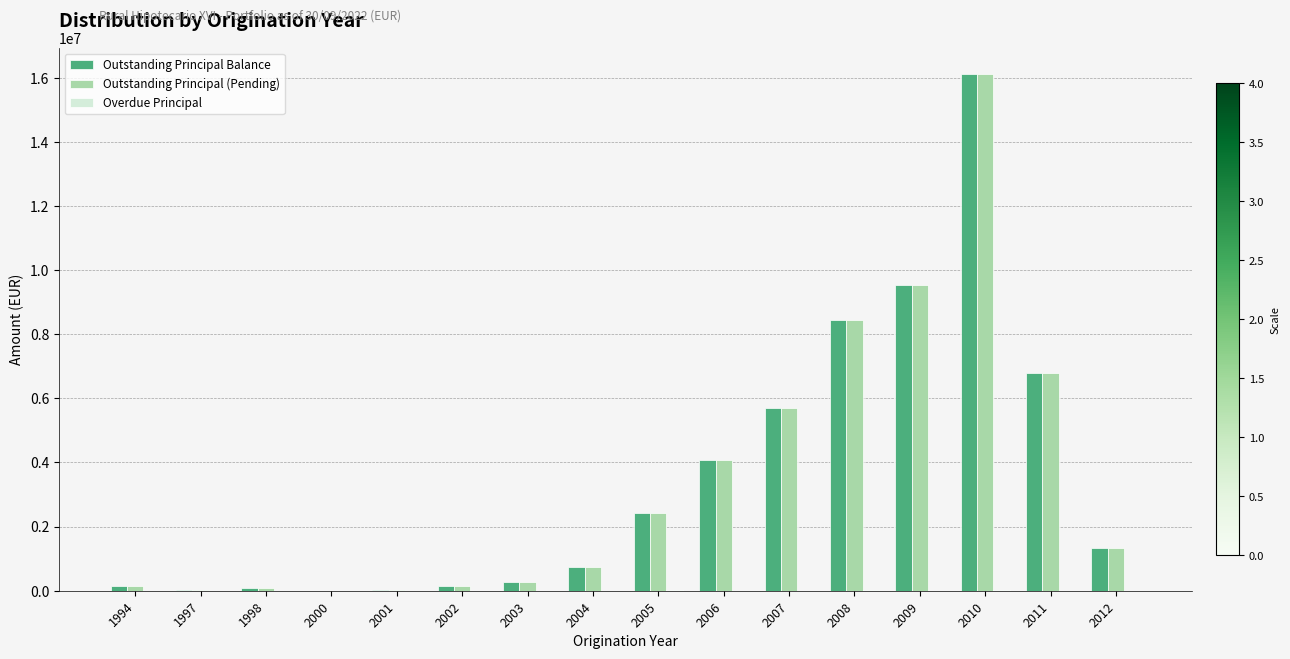

How many values in the Outstanding Principal Balance series exceed 1318187?

8